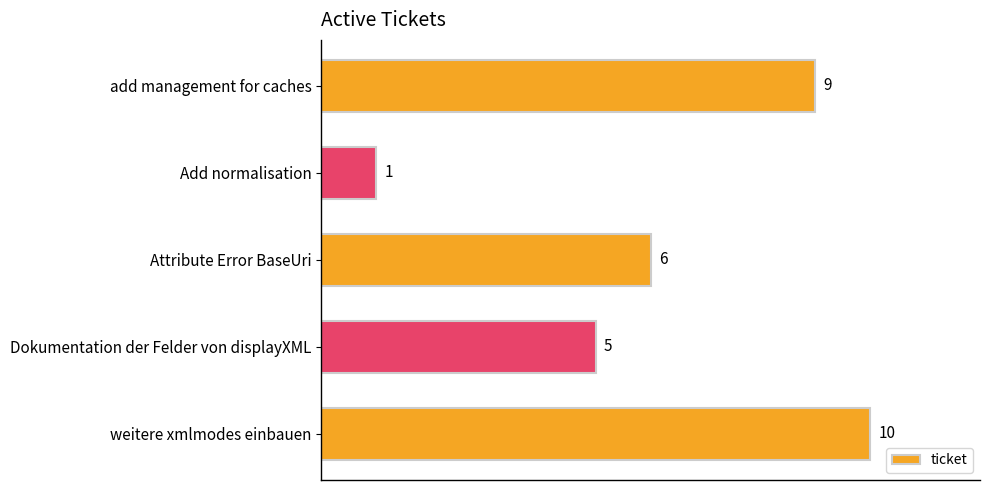

The chart shows a value of 2 at Add normalisation. True or false?

False